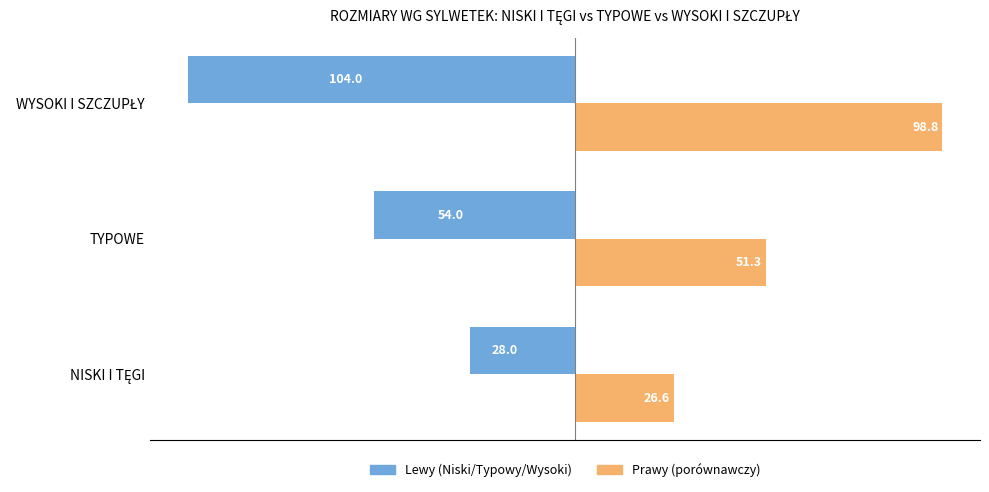

How many distinct data groups are displayed?

2